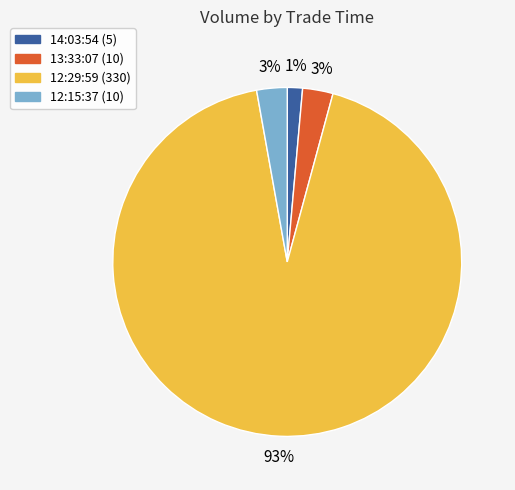

To the nearest percent, what is the average slice percentage?

25%